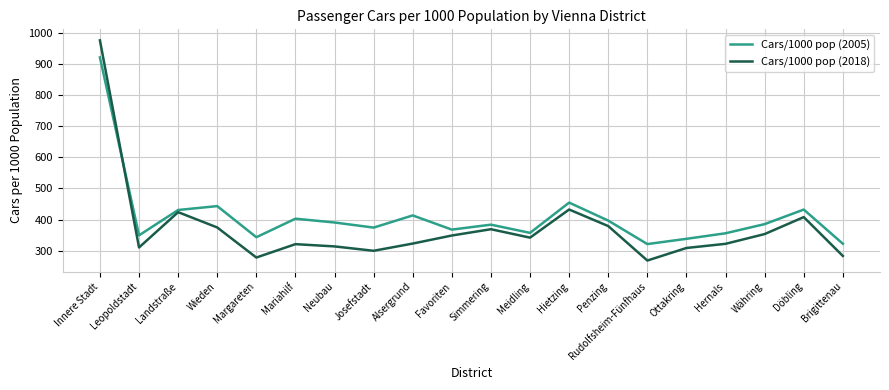

What is the total value across all series at Simmering?

752.2